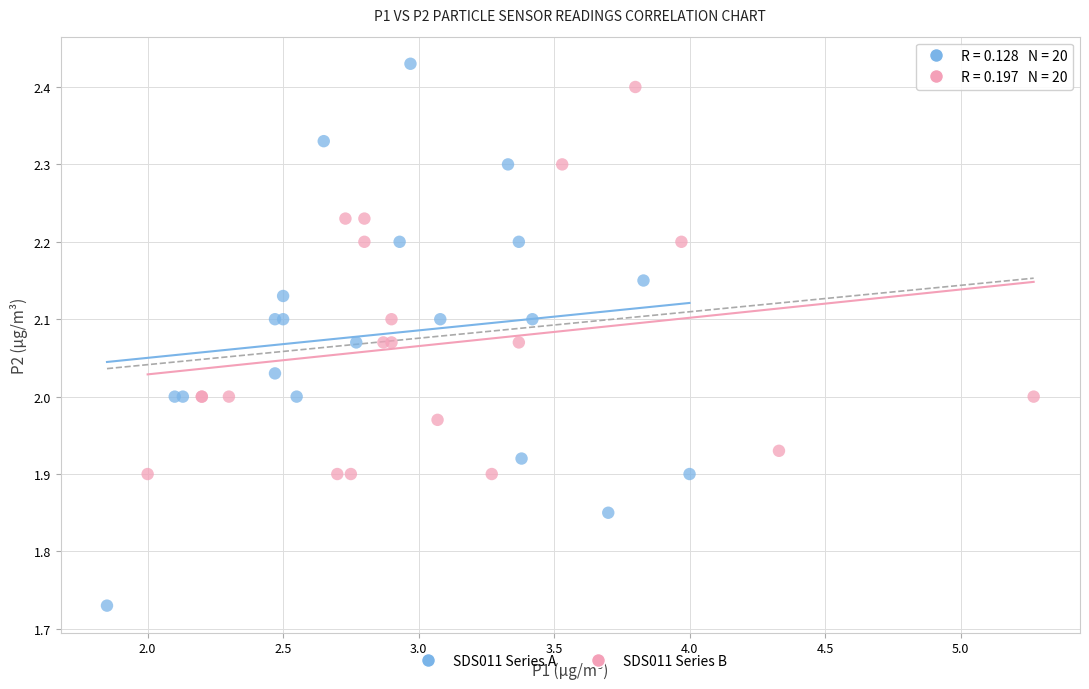

What are all the series names shown in the legend?

SDS011 Series A, SDS011 Series B